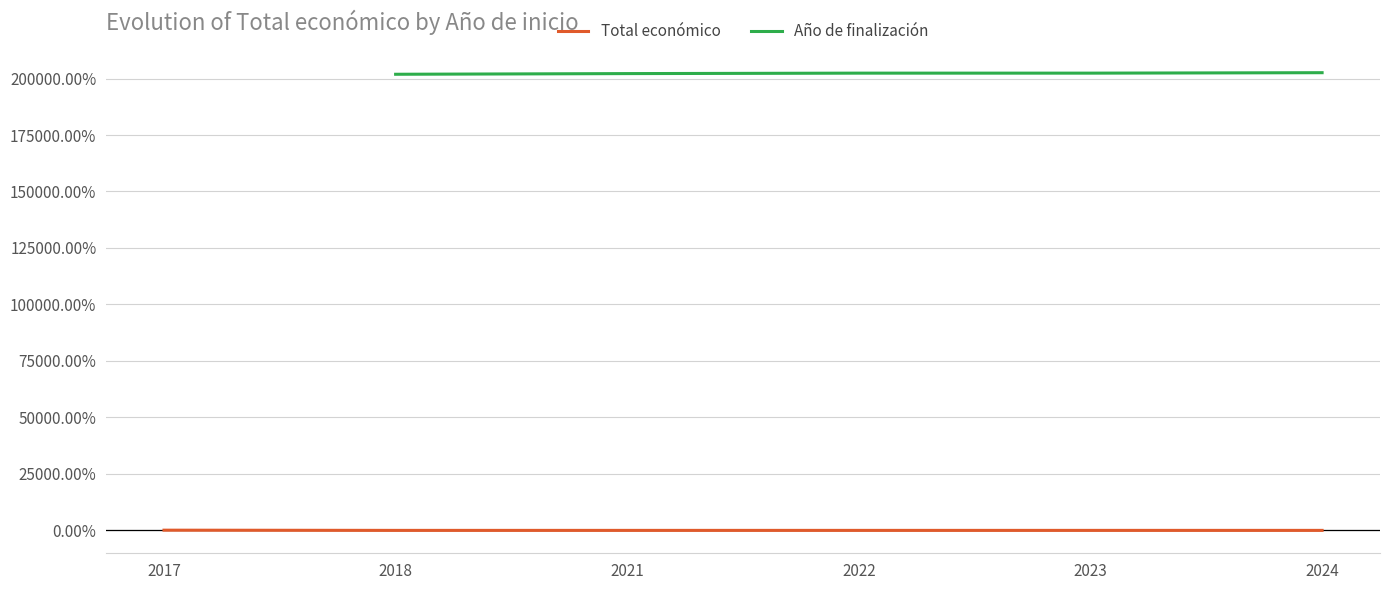

Which category has the lowest value across all series?

2018